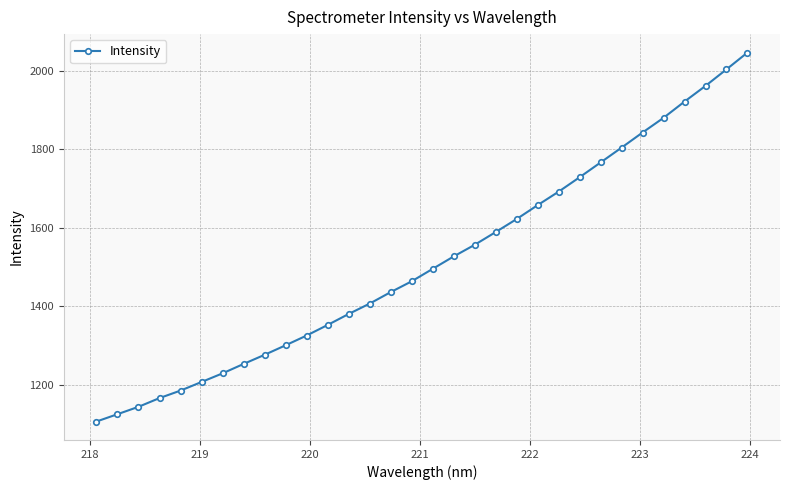

Does the chart have visible grid lines?

Yes